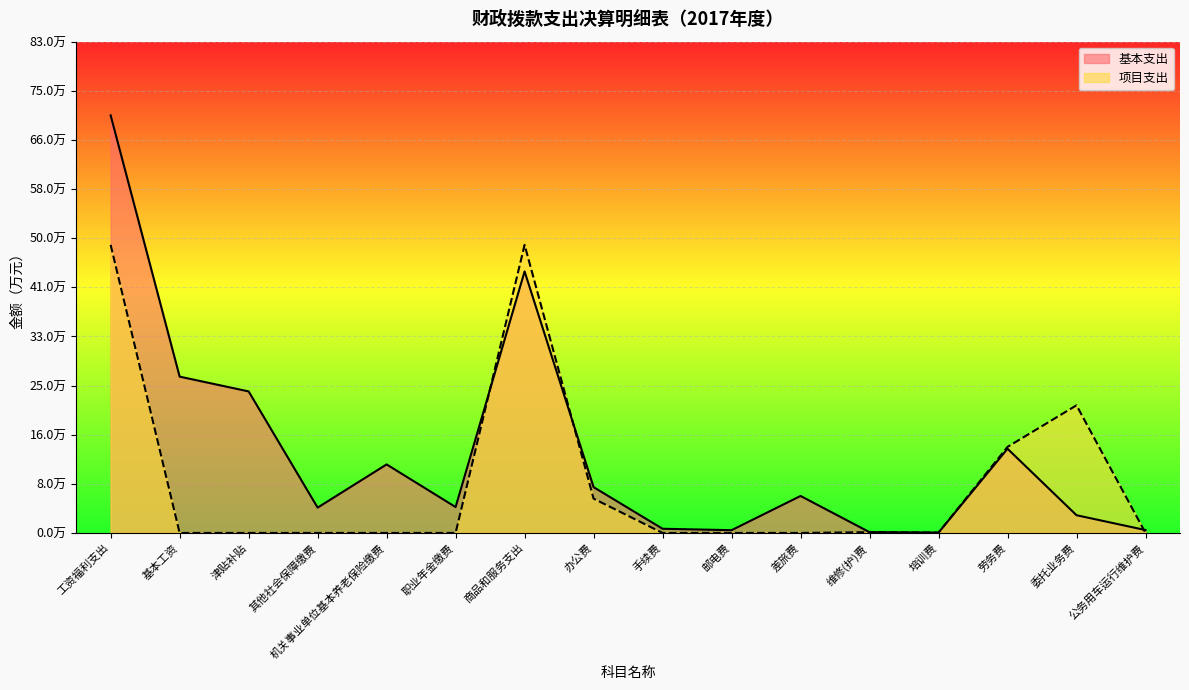

Which series has the widest spread of values?

基本支出